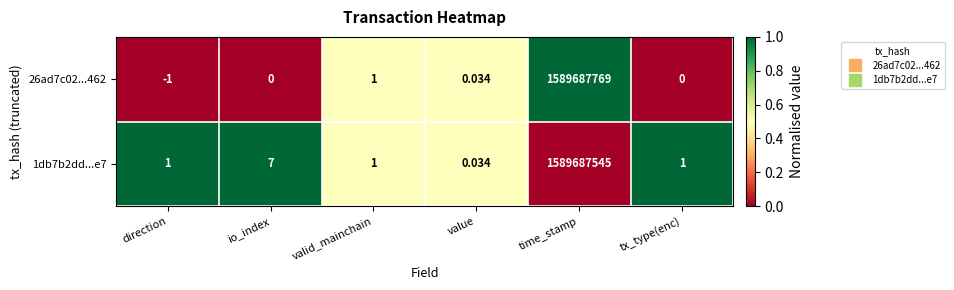

At which label does 1db7b2dd...e7 reach its peak?

time_stamp